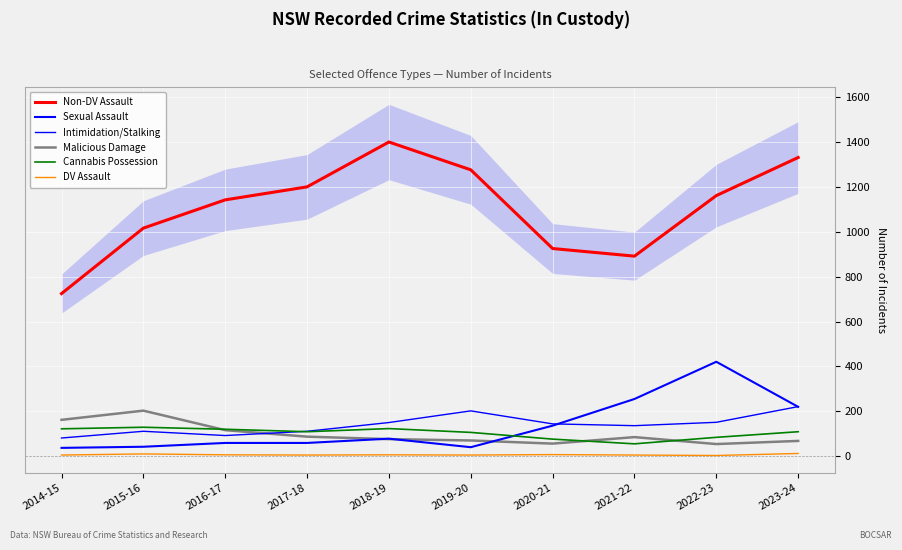

How many lines are shown in the chart?

6